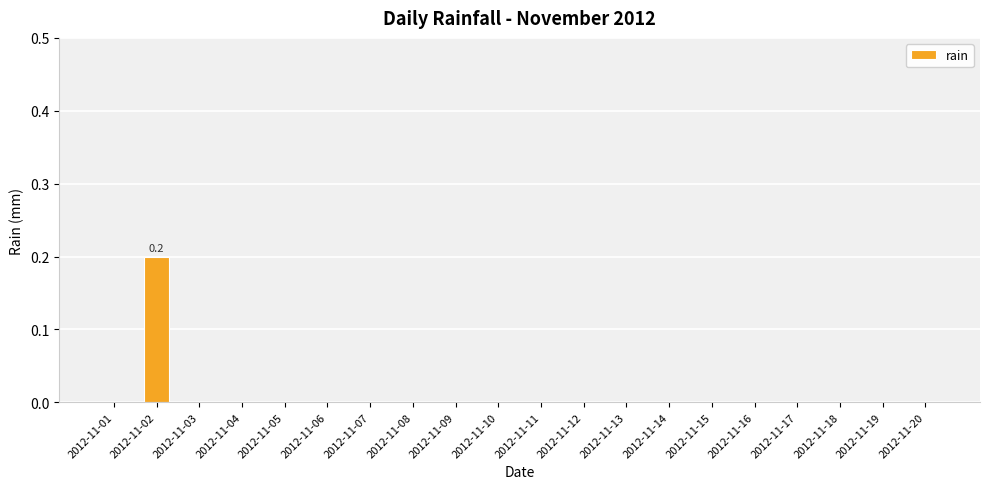

True or false: the data shows 0.0 at 2012-11-14.

True